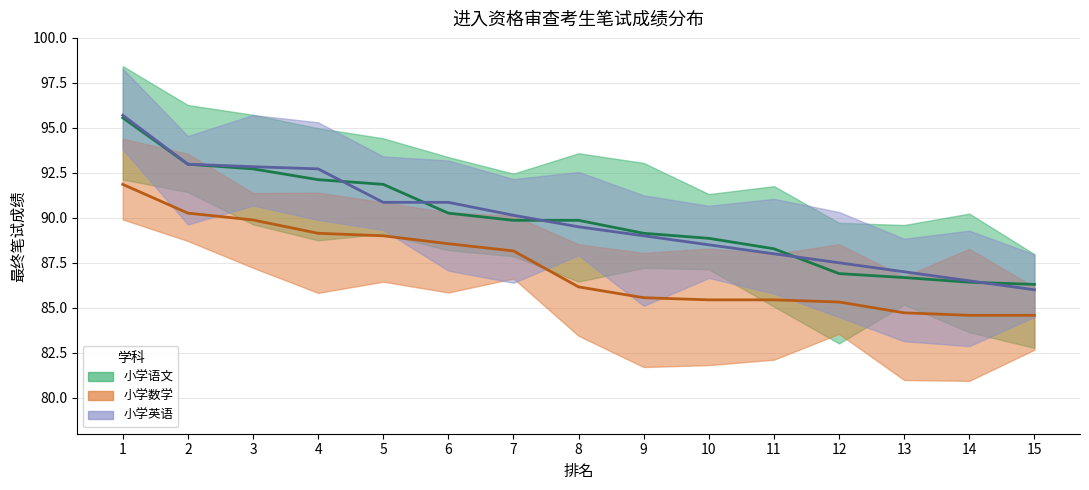

Between 2 and 10, which is larger?

2